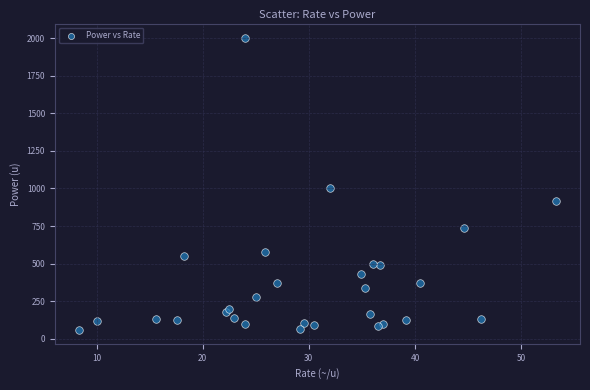

What Y value in the scatter plot is closest to 1030?

1000